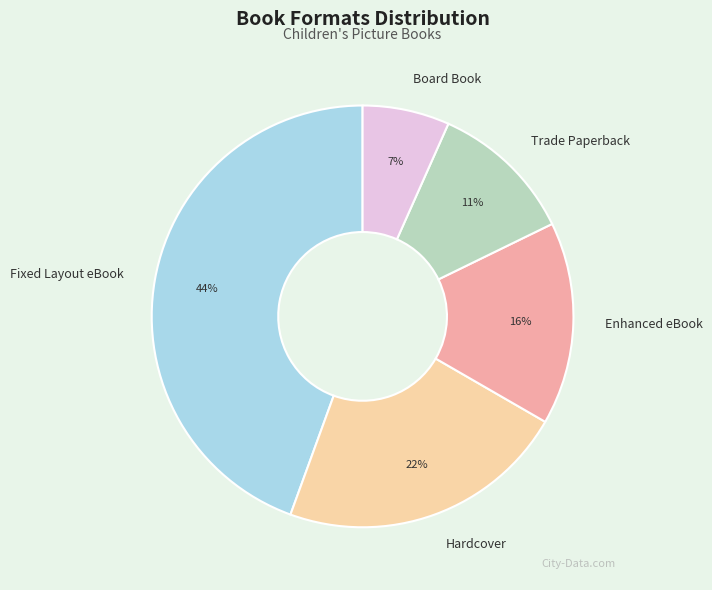

How many slices are in this pie chart?

5